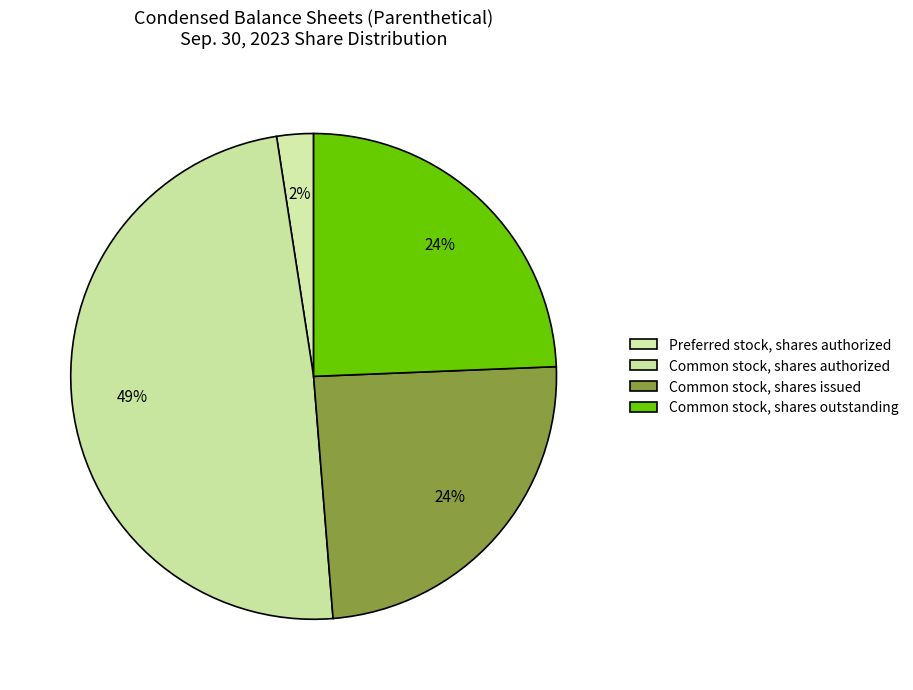

What portion of the pie excludes Common stock, shares issued?

75.6%